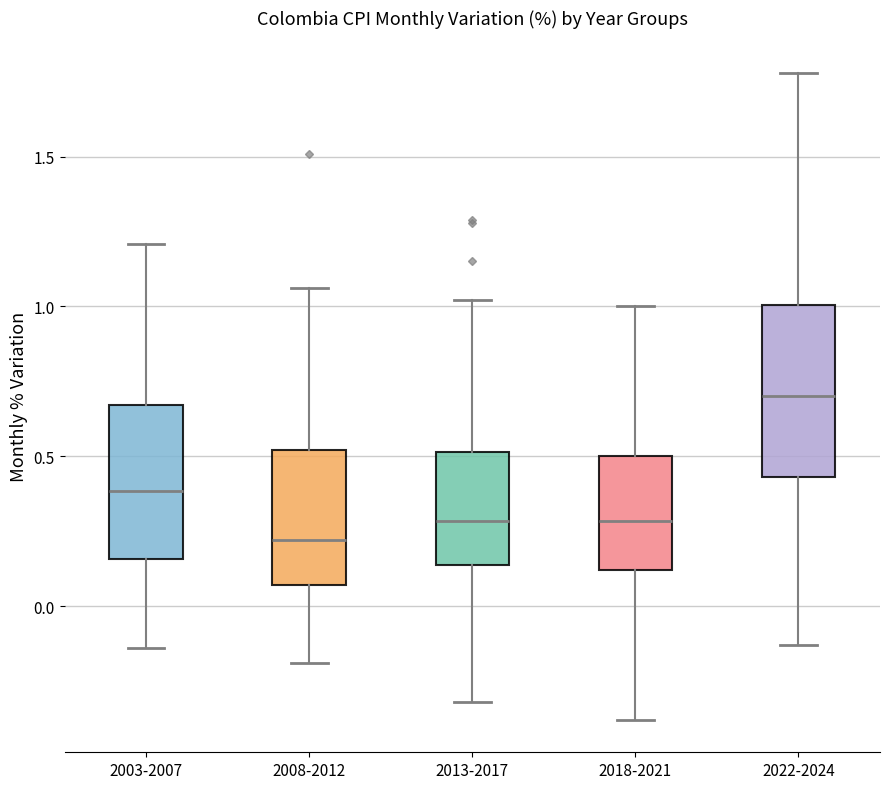

Reading left to right, read every box against the y-axis: the position of its median line, the range the box covers, and the ends of its whiskers. The values are not printed on the chart, so give them approximately, as read against the axis.

2003-2007: median 0.40, box 0.15 to 0.65, whiskers -0.15 to 1.20
2008-2012: median 0.20, box 0.05 to 0.50, whiskers -0.20 to 1.05
2013-2017: median 0.30, box 0.15 to 0.50, whiskers -0.30 to 1.00
2018-2021: median 0.30, box 0.10 to 0.50, whiskers -0.40 to 1.00
2022-2024: median 0.70, box 0.45 to 1.00, whiskers -0.15 to 1.80